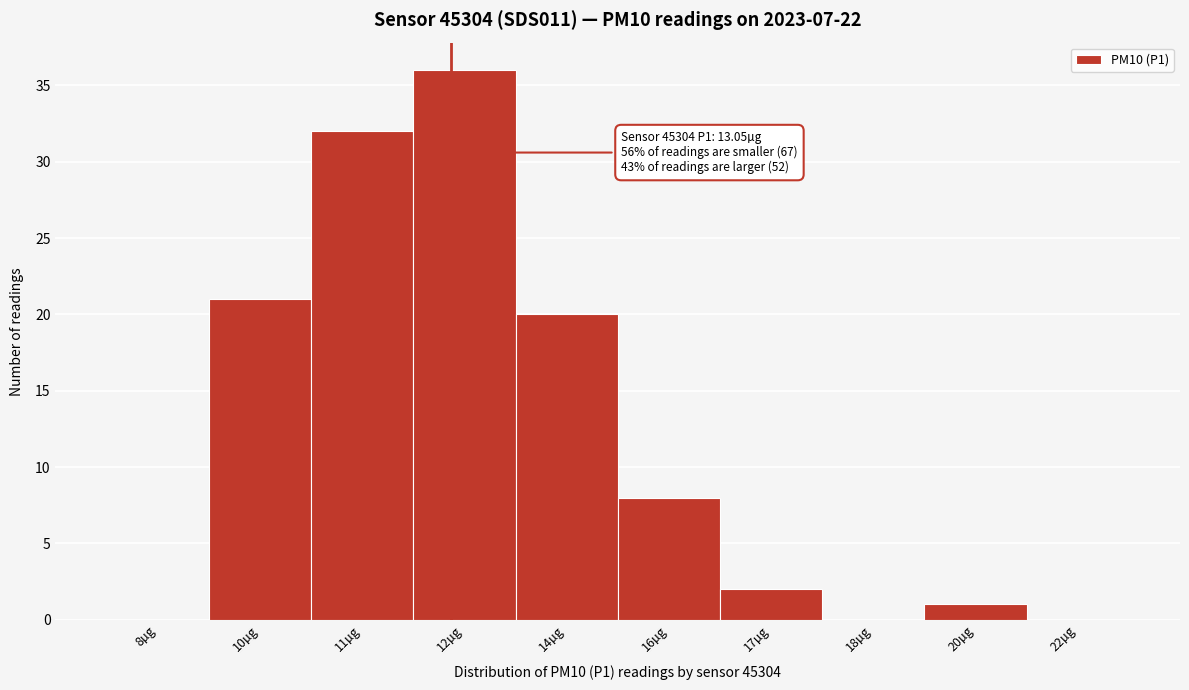

Reading left to right, transcribe all the data shown in this chart.

8µg=0	10µg=21	11µg=32	12µg=36	14µg=20	16µg=8	17µg=2	18µg=0	20µg=1	22µg=0